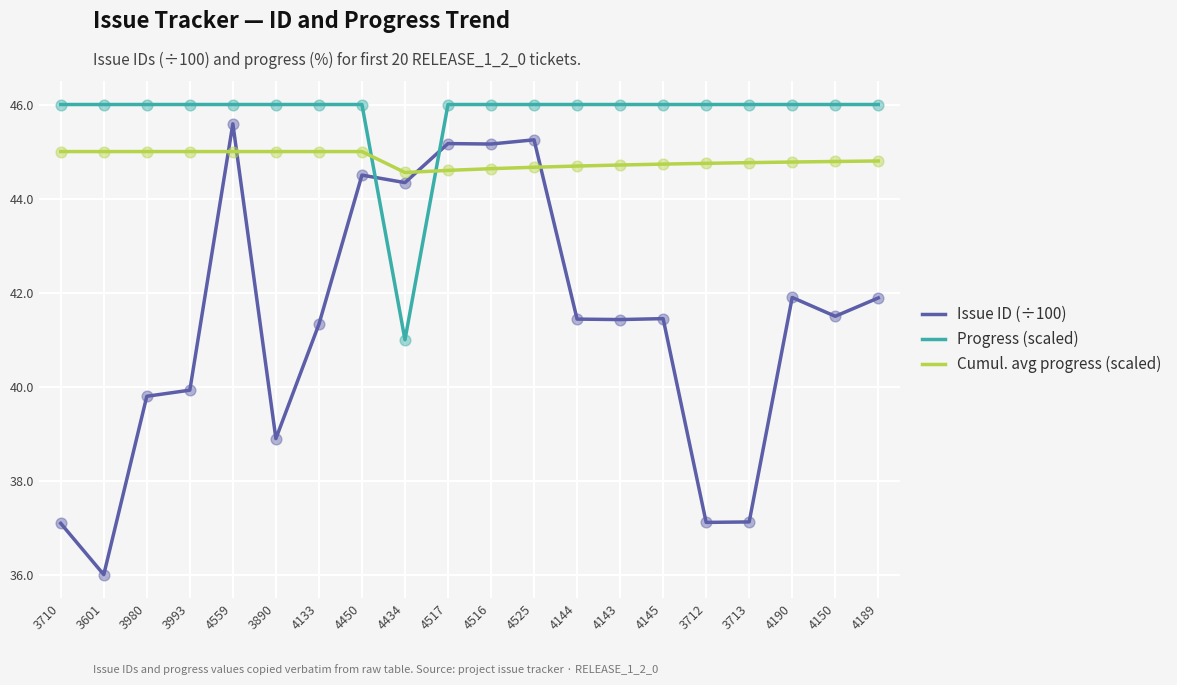

Which series has the largest range (max minus min)?

Issue ID (÷100)